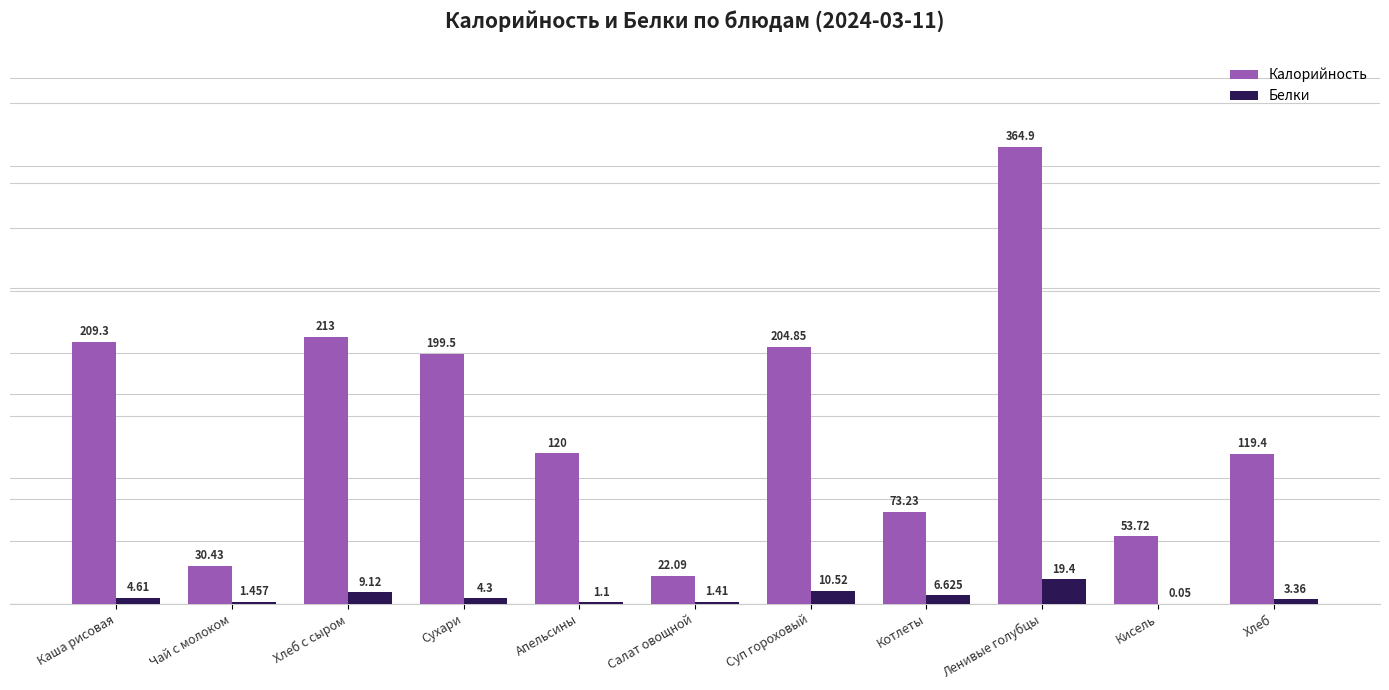

What is the total value across all series at Кисель?

53.8